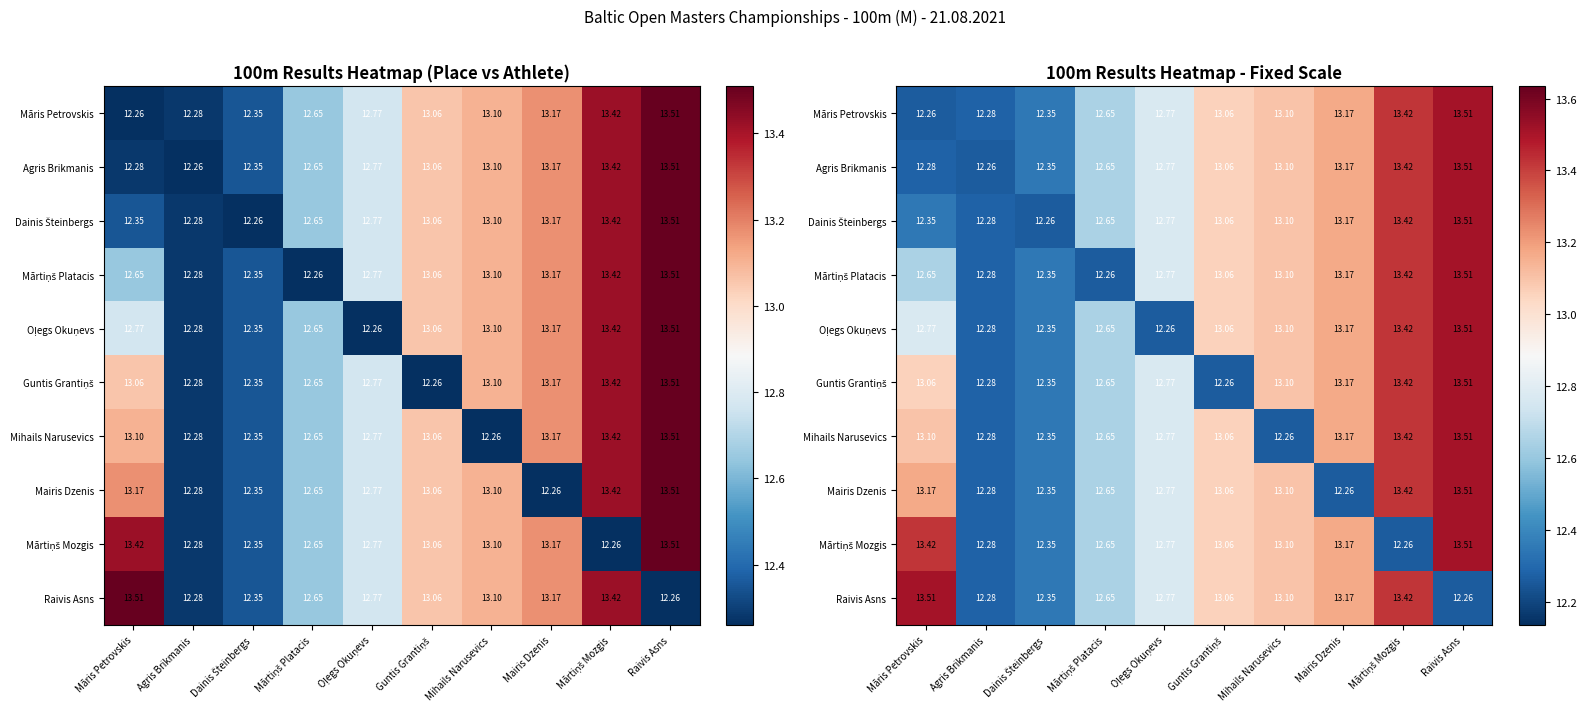

At which label does Guntis Grantiņš first exceed 13?

Māris Petrovskis